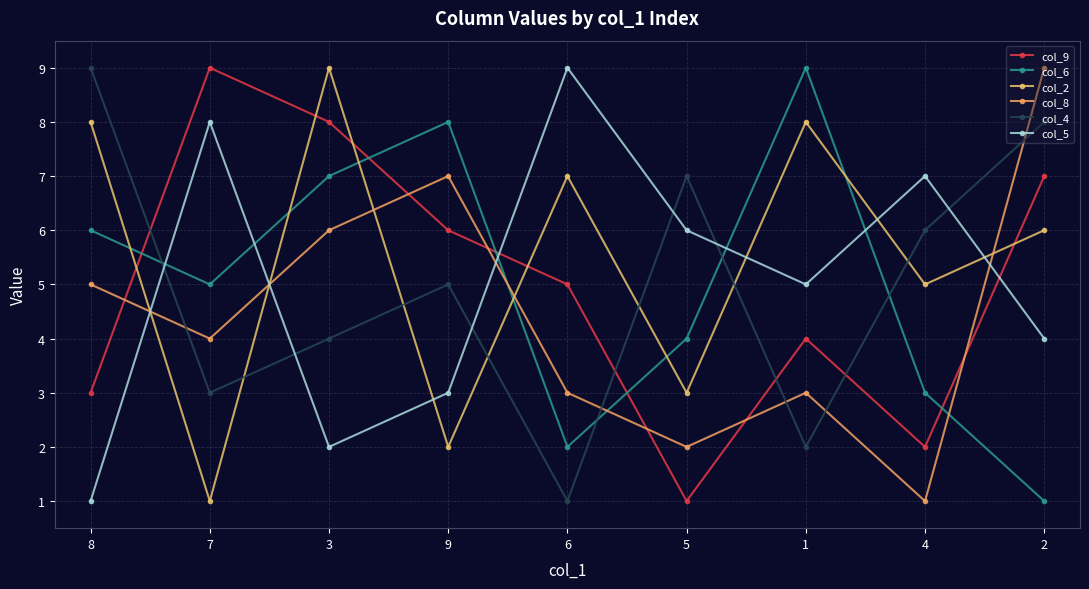

What is the total value across all series at 8?

32